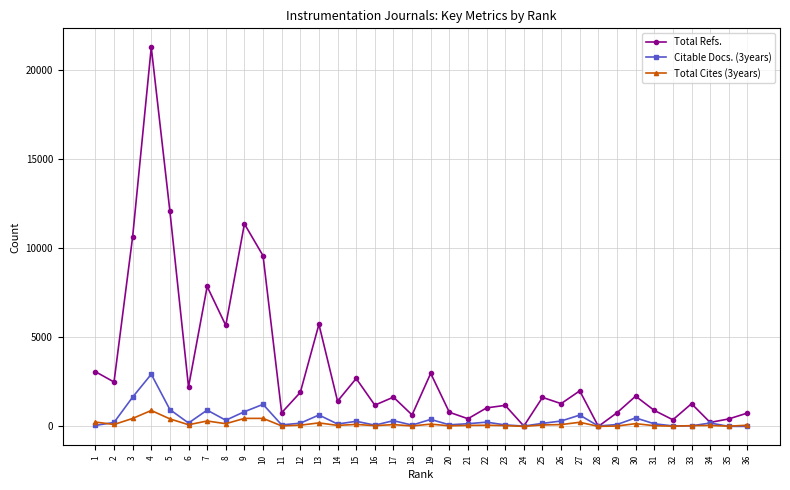

What is the total value across all series at 6?

2497